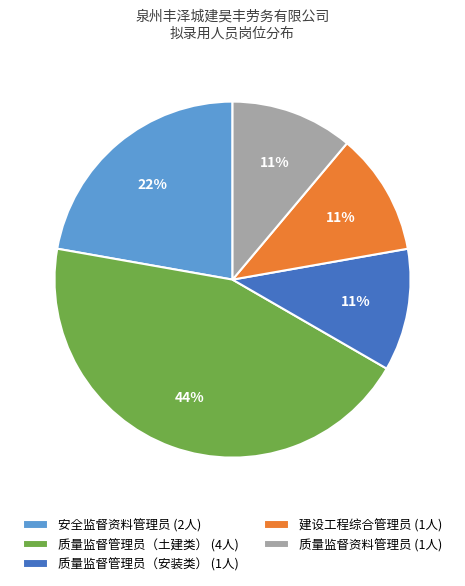

What is the ratio of the value at 质量监督管理员（土建类） to the value at 质量监督管理员（安装类）?

4.0